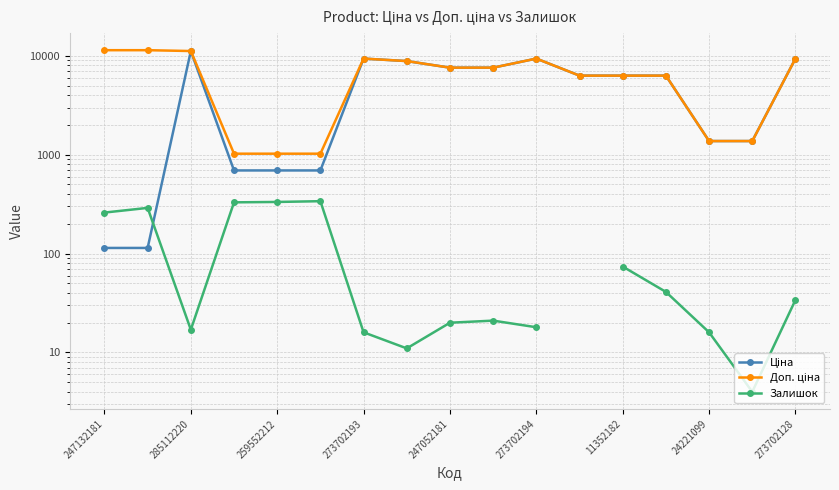

What value does the Залишок series have at 247132181?

260.0